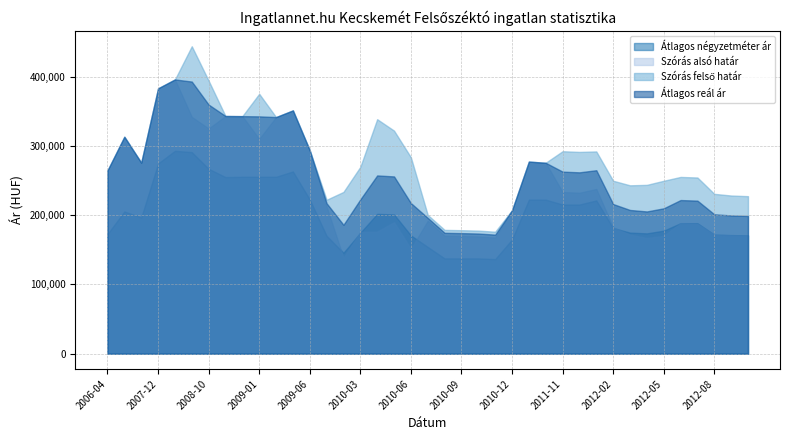

At how many categories does at least one series exceed 383142?

3